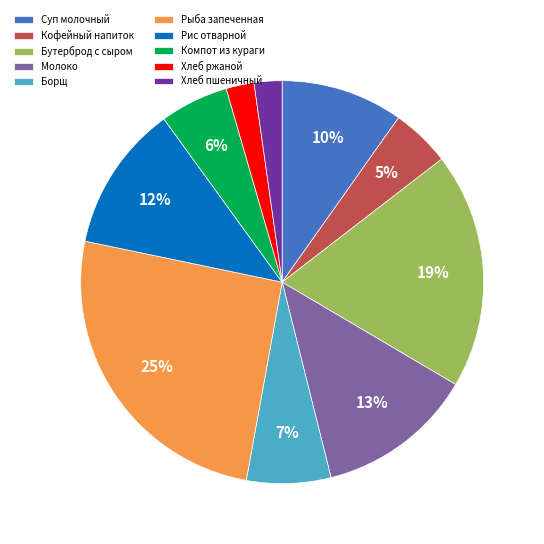

What percentage is the Компот из кураги slice, to the nearest percent?

6%